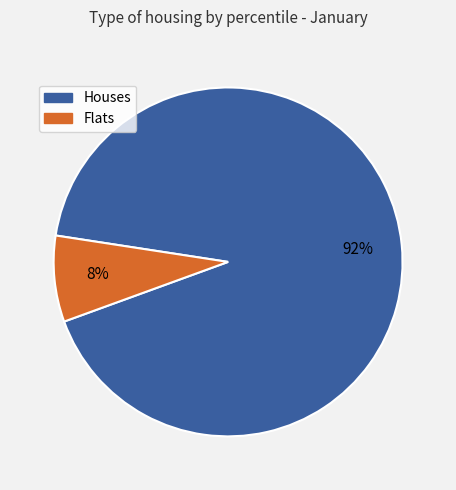

How many segments does this pie chart have?

2